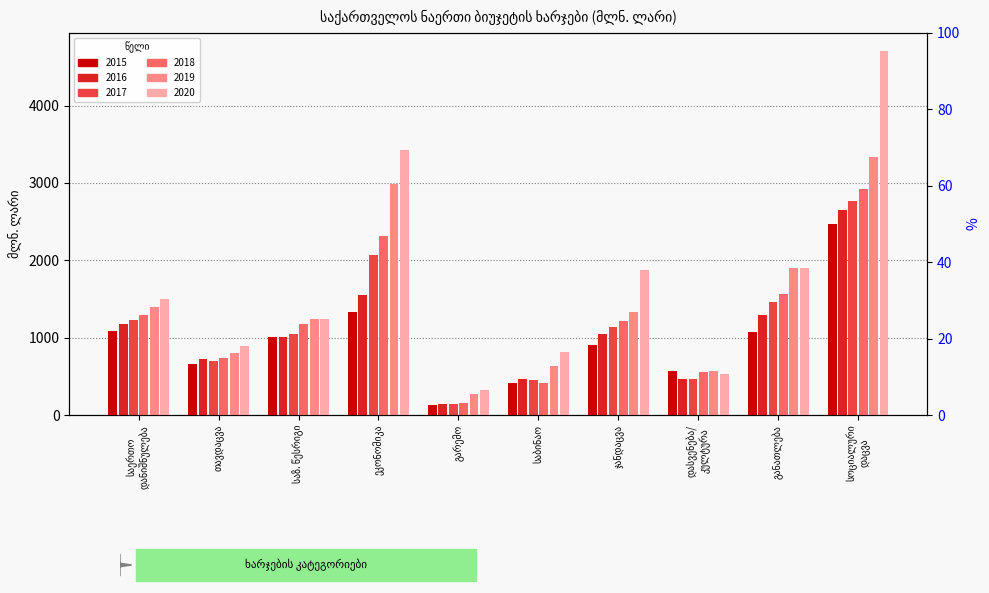

What is the minimum value for 2020?

317.3